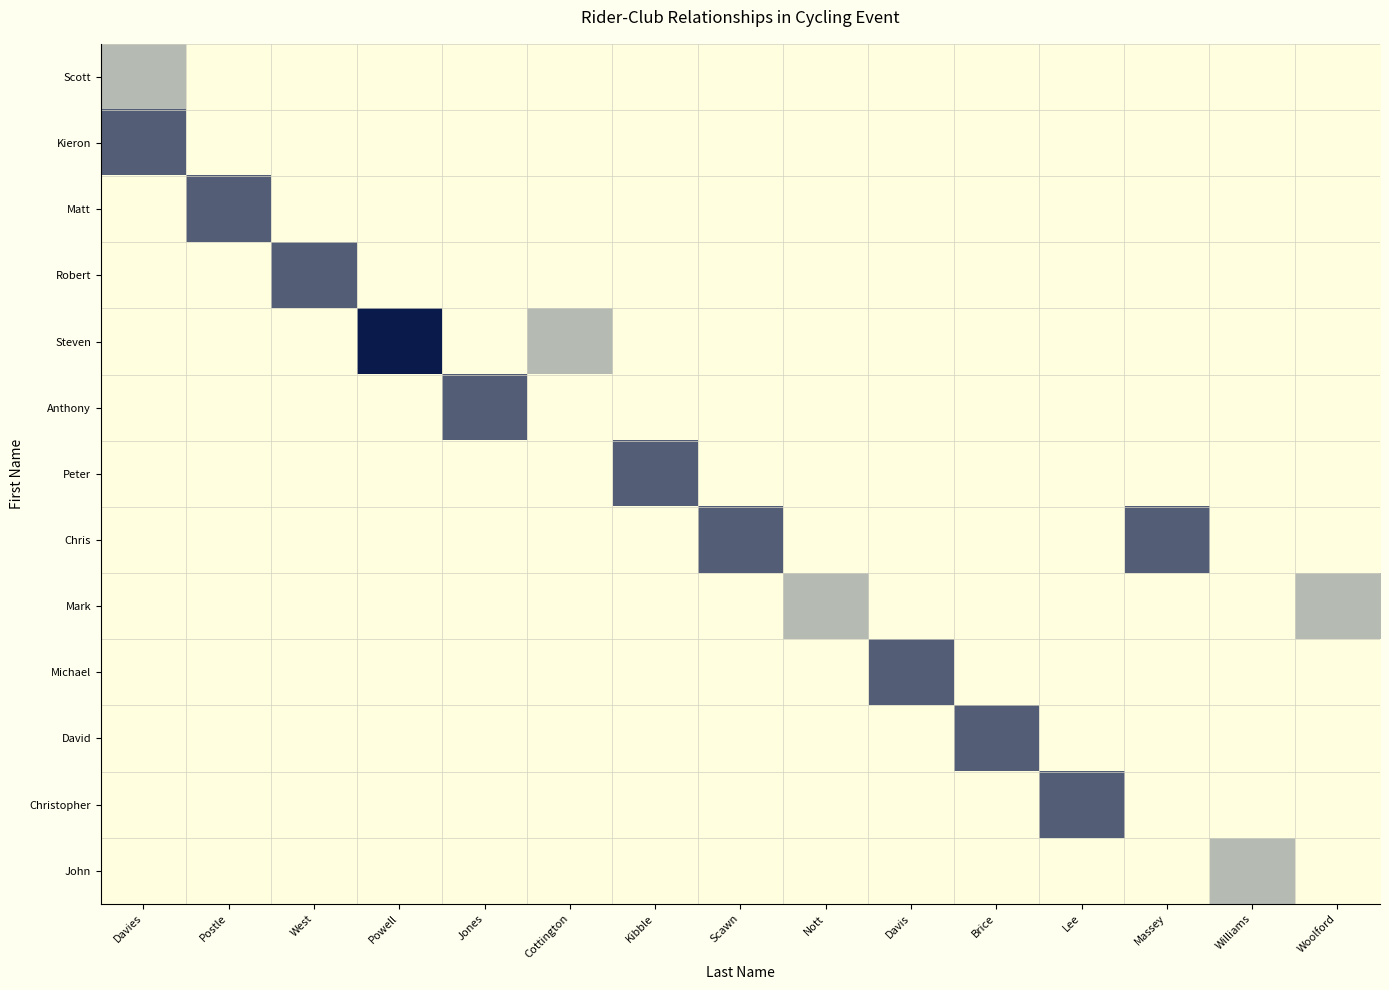

What is the spread (max minus min) of values at Postle?

0.7